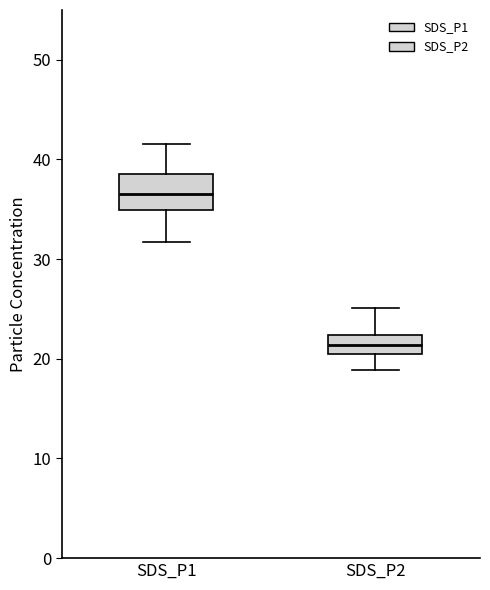

Which box's median line is the highest?

SDS_P1